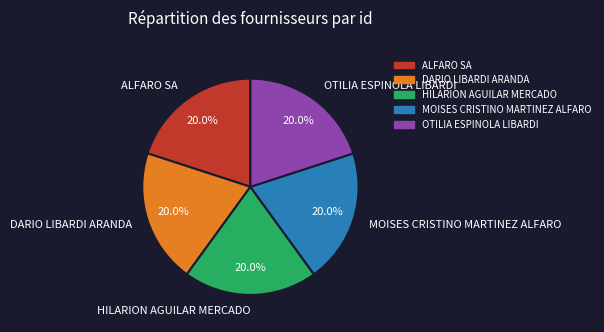

What percentage is the ALFARO SA slice, to the nearest percent?

20%